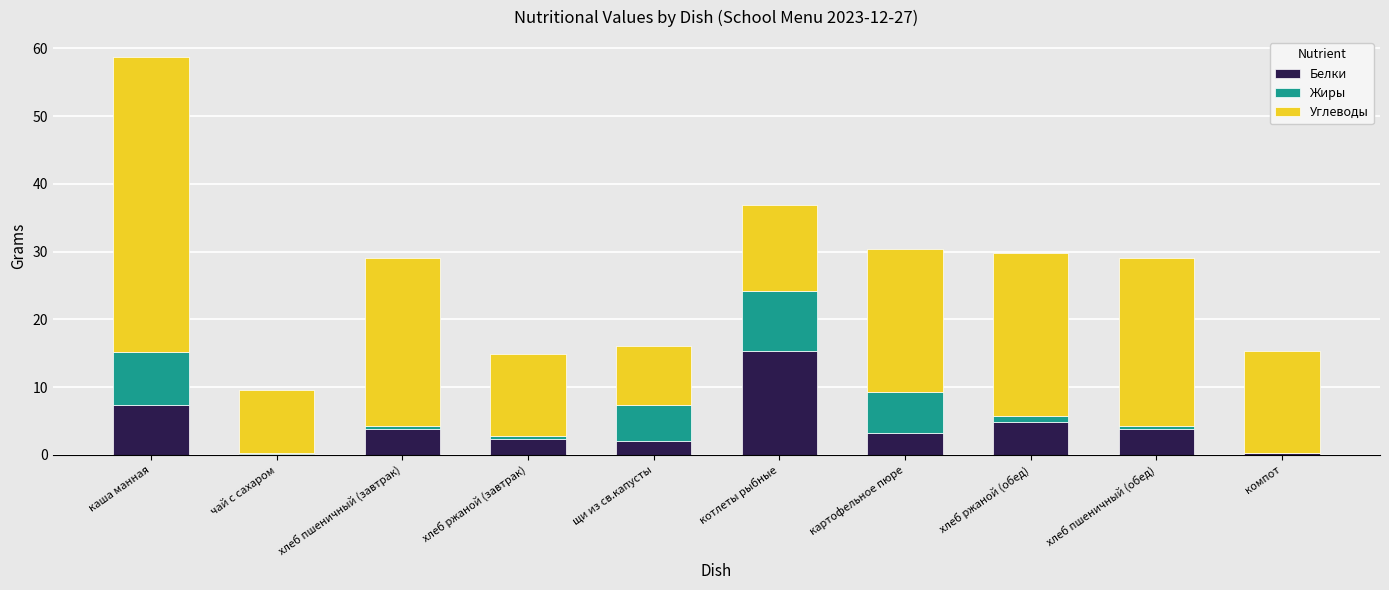

What value does the Белки series have at щи из св.капусты?

2.0